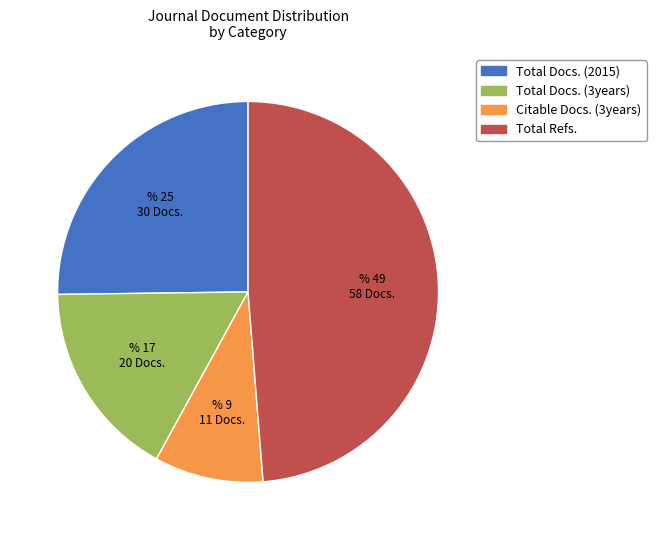

Does any single category account for the majority?

No